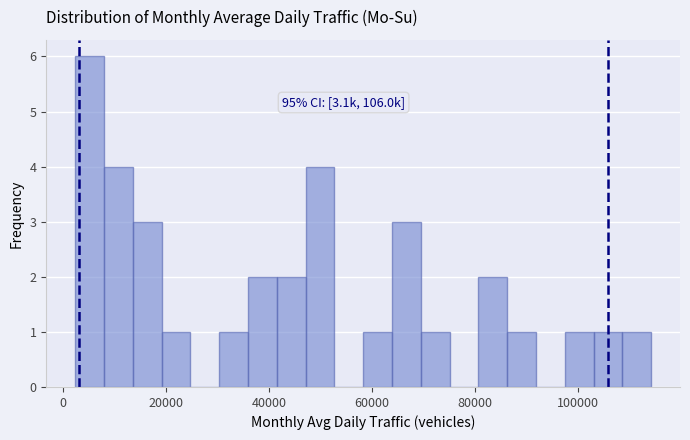

Around what value on the x-axis is the tallest bar? Give the approximate position of its centre, as read against the axis.

6000